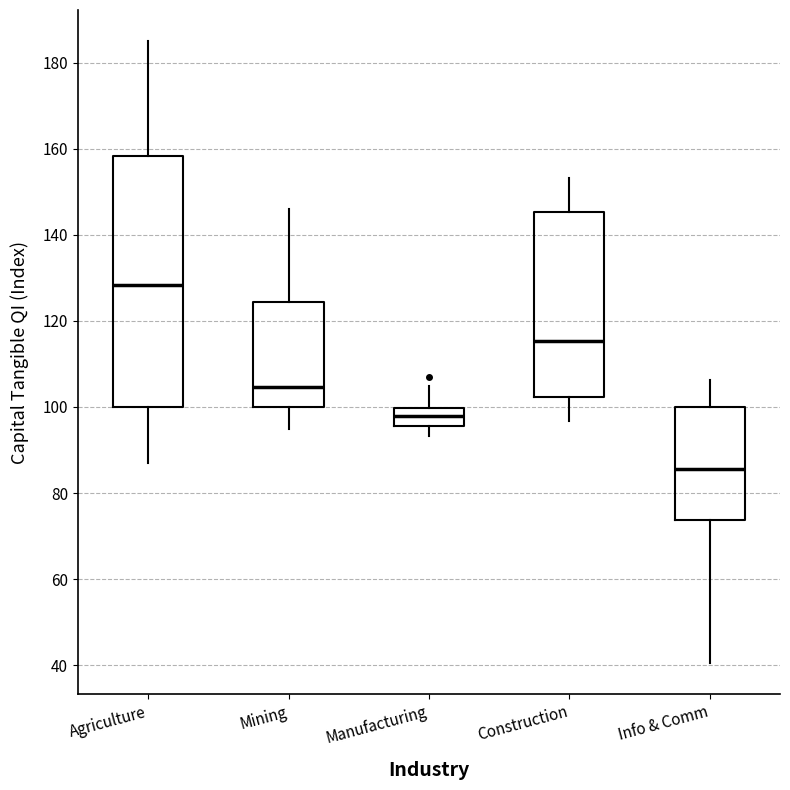

Where does the upper whisker of the box for Agriculture end on the y-axis? The values are not printed on the chart, so give them approximately, as read against the axis.

186